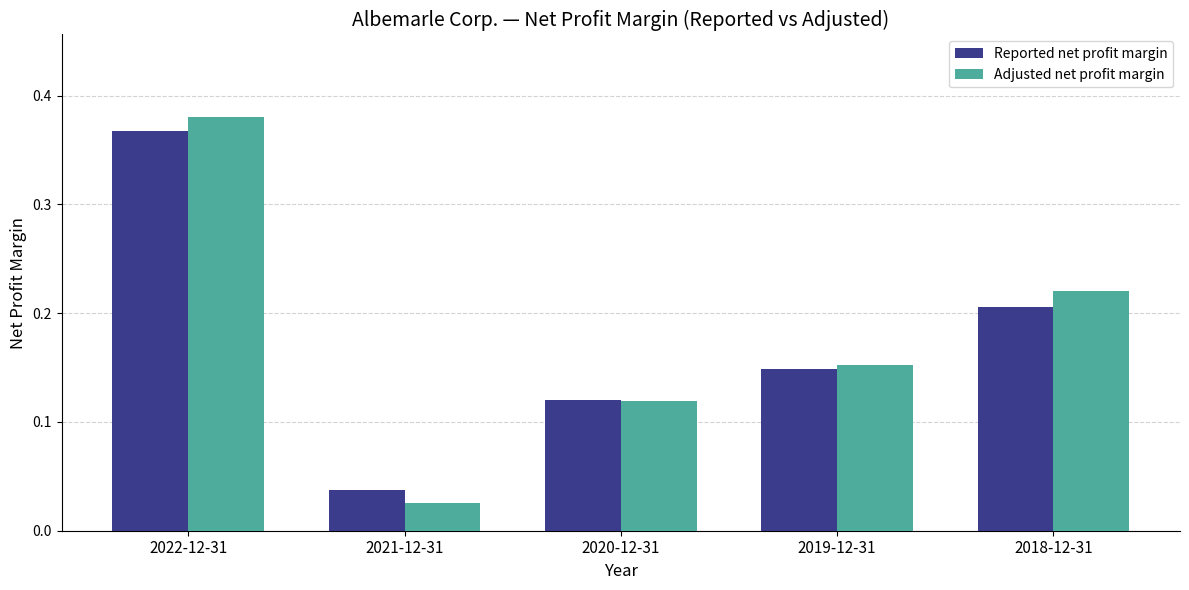

Is the value of Reported net profit margin at 2018-12-31 greater than the value of Adjusted net profit margin at 2021-12-31?

Yes